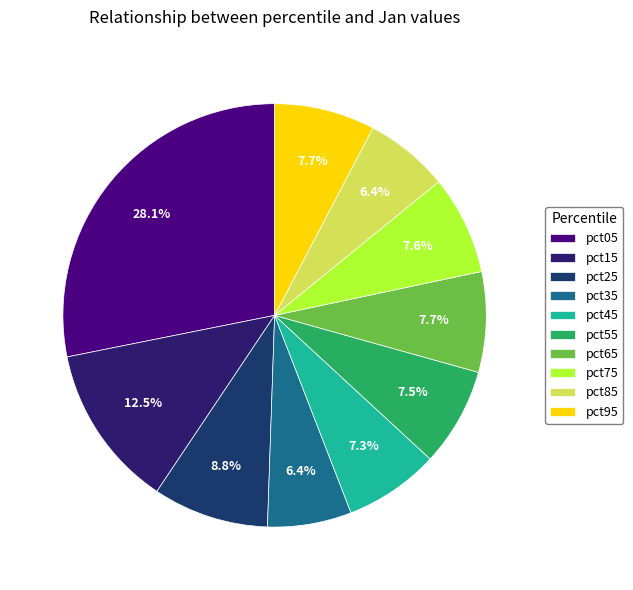

True or false: pct25 accounts for 9% of the total.

True